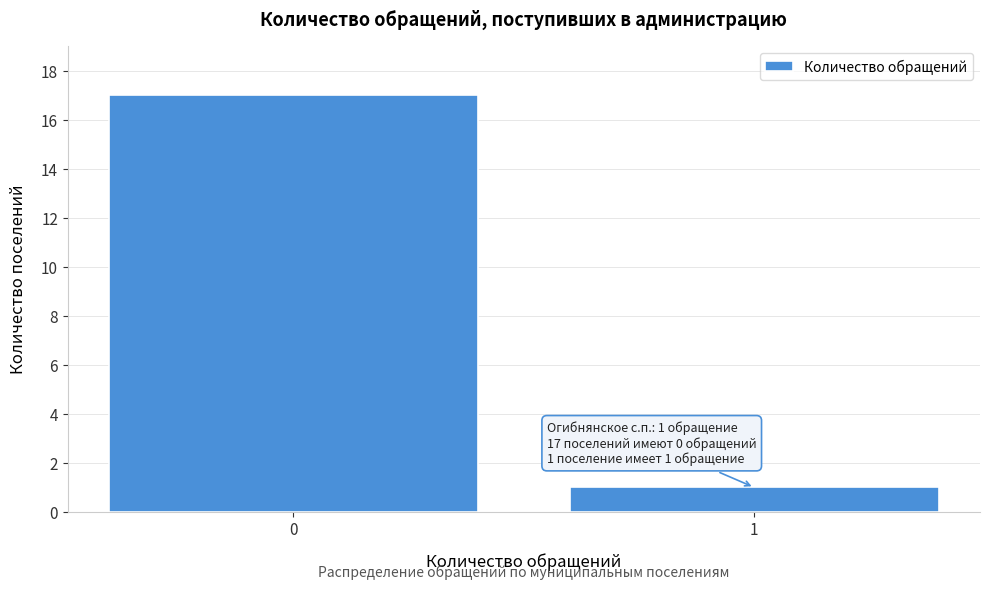

Reading left to right, what are all the values shown in this chart?

17	1